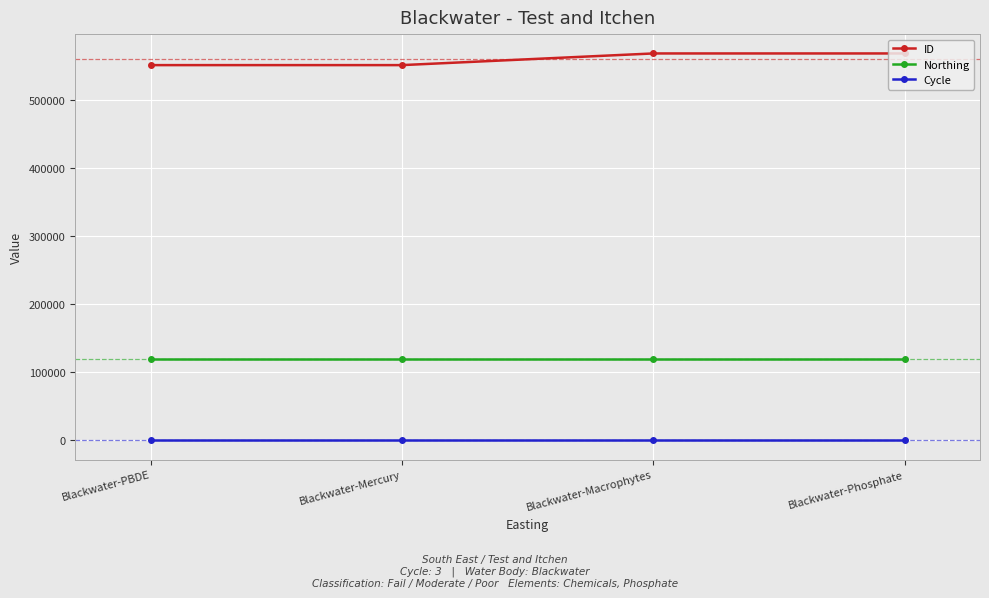

What is the sum of all Northing values?

480056